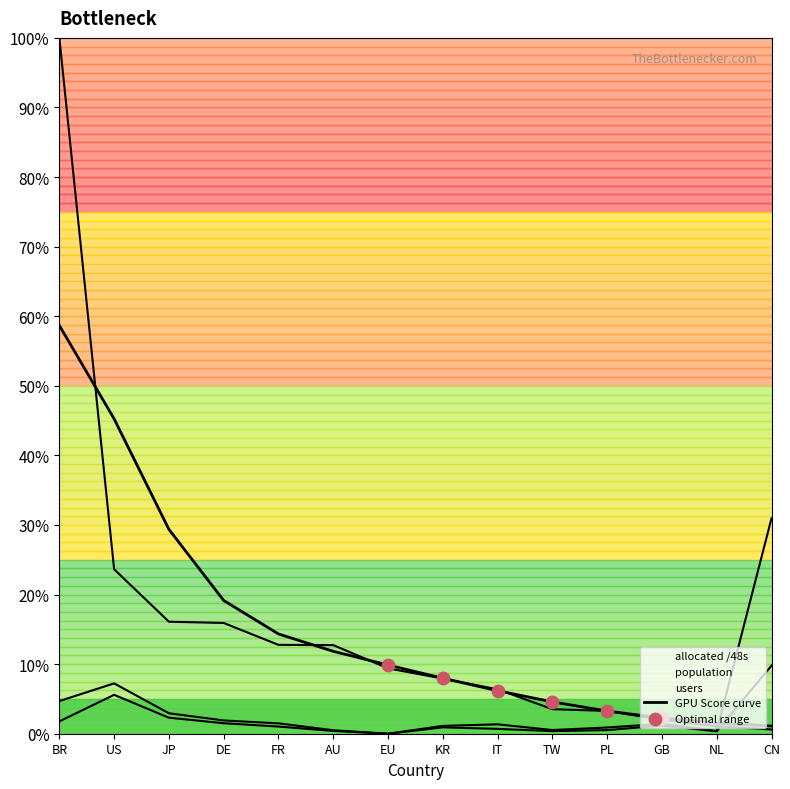

Which series has the largest total across all categories?

allocated /48s